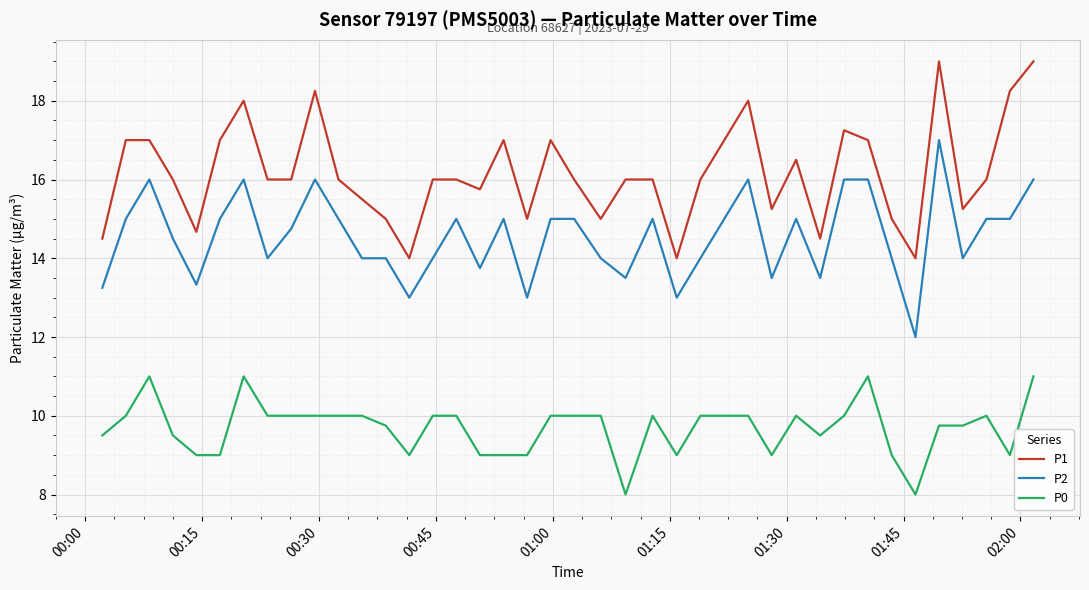

What is the smallest value displayed?

8.0